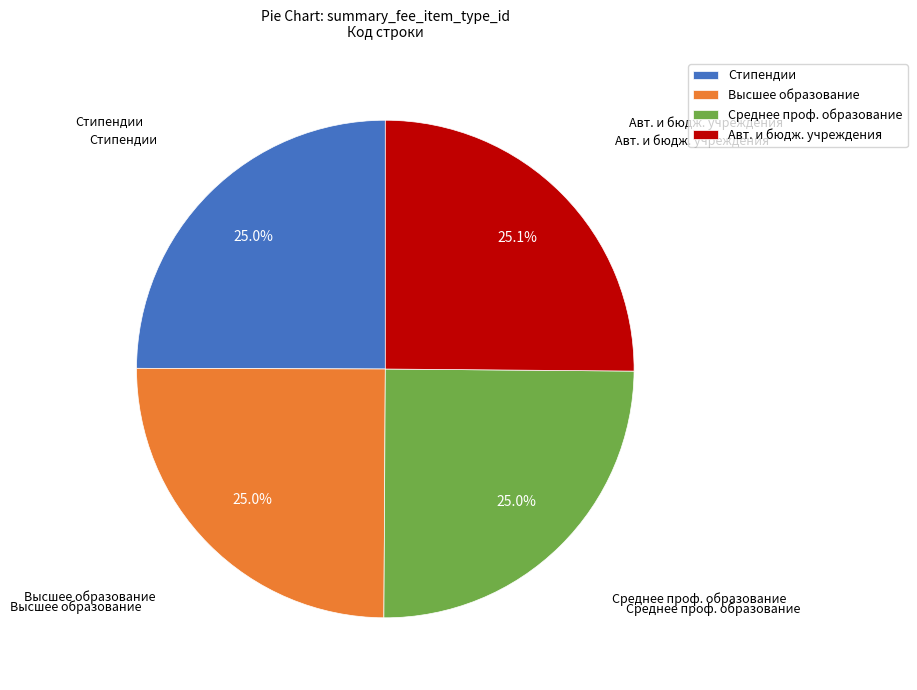

How many segments does this pie chart have?

4